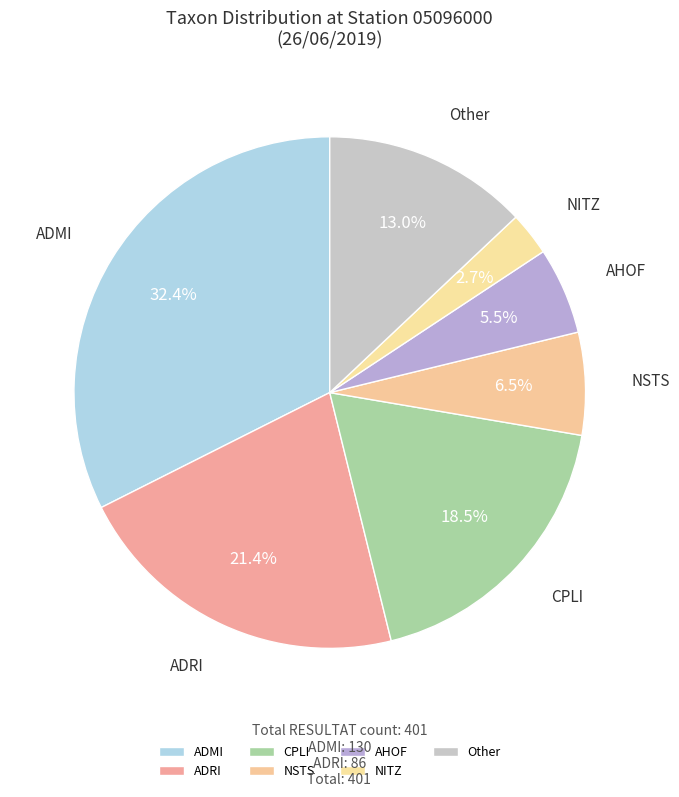

How many segments does this pie chart have?

7